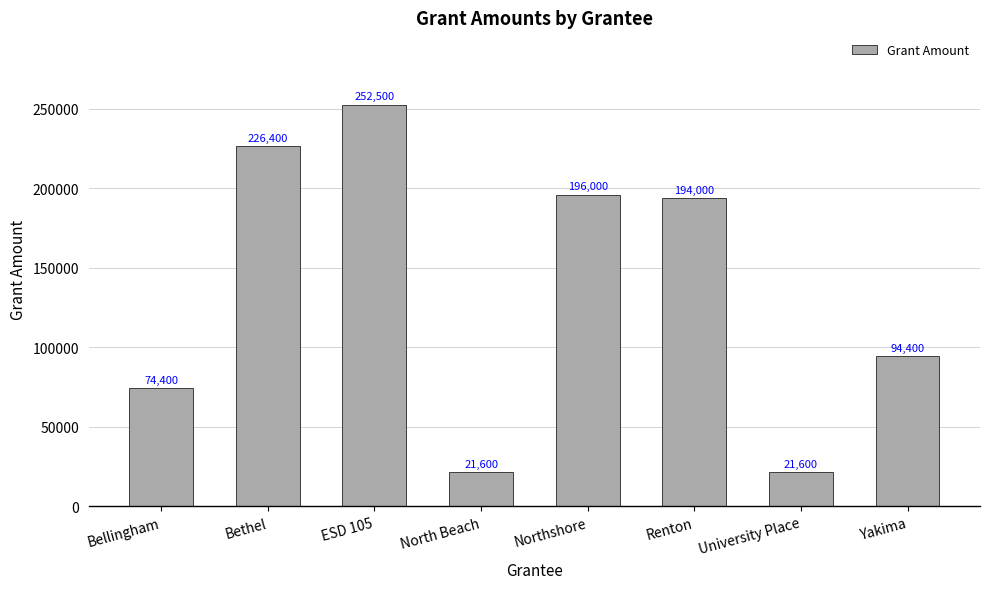

True or false: the data shows 252500 at ESD 105.

True